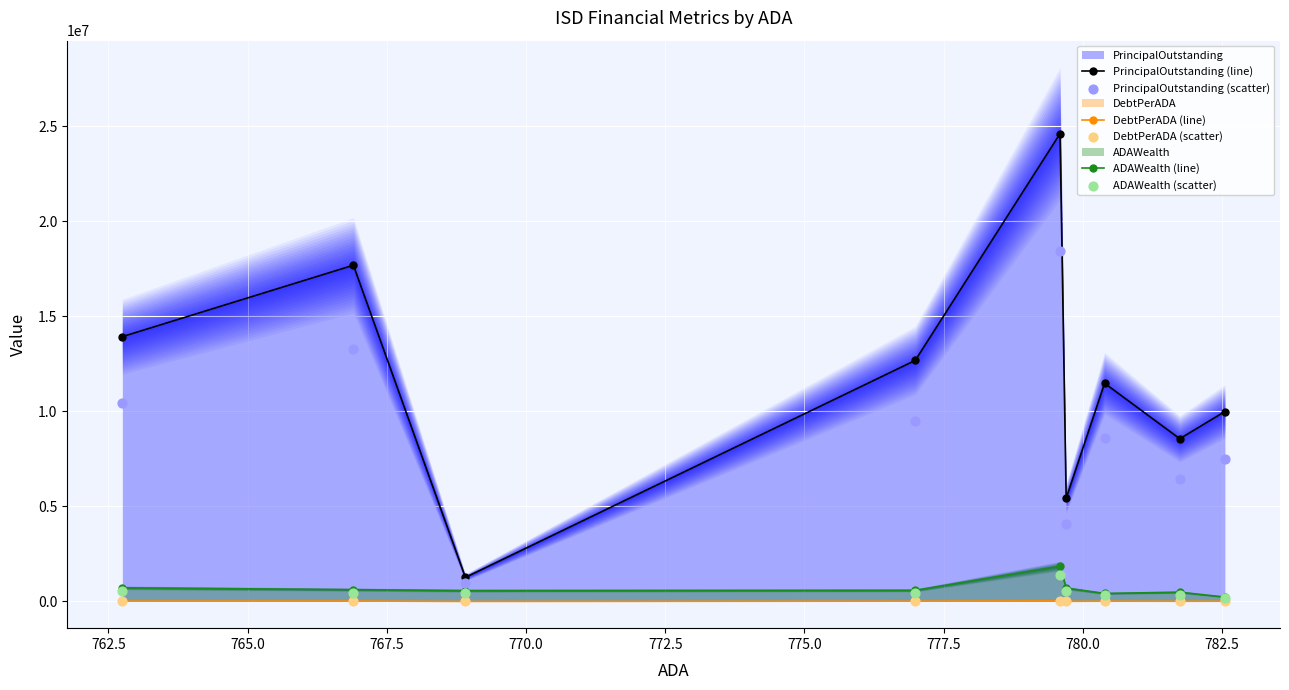

Which series has the largest total across all categories?

PrincipalOutstanding (line)